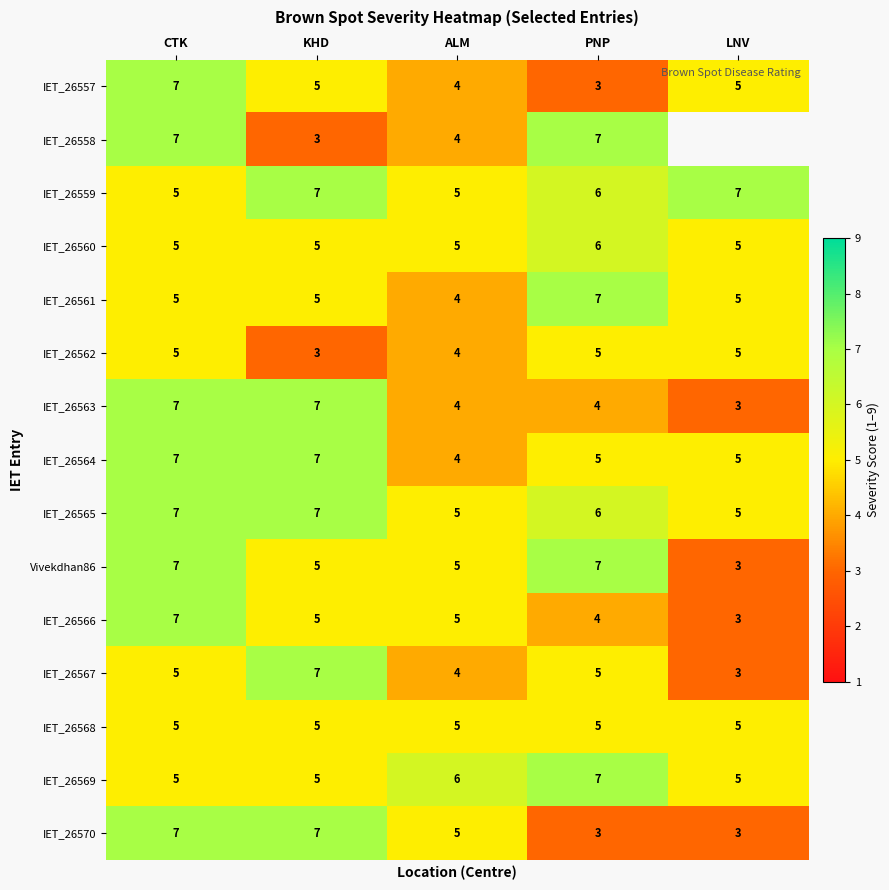

What is the difference between the maximum and minimum values in the IET_26563 series?

4